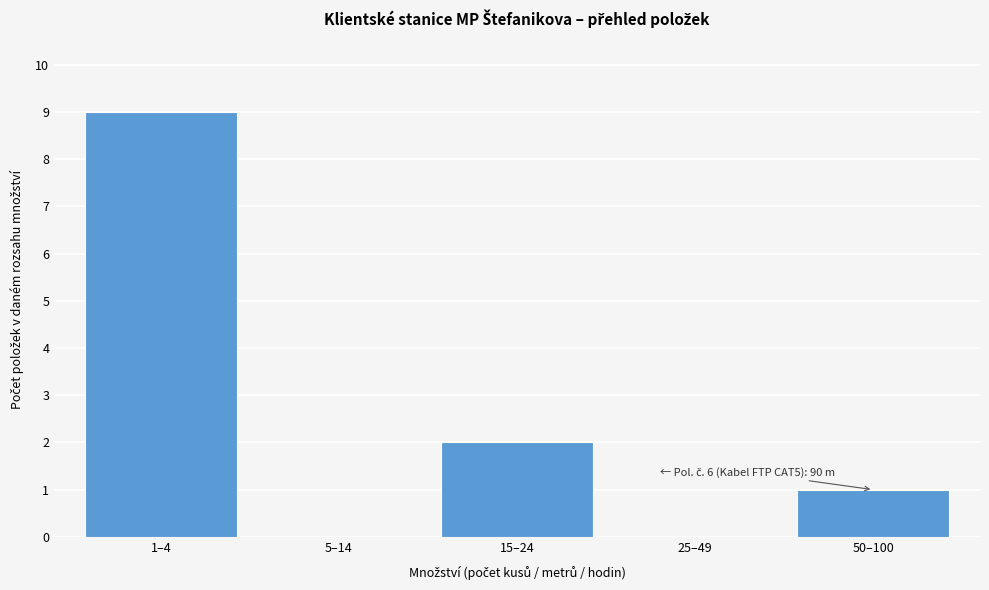

Reading left to right, list all the values displayed in this chart.

1–4=9	5–14=0	15–24=2	25–49=0	50–100=1